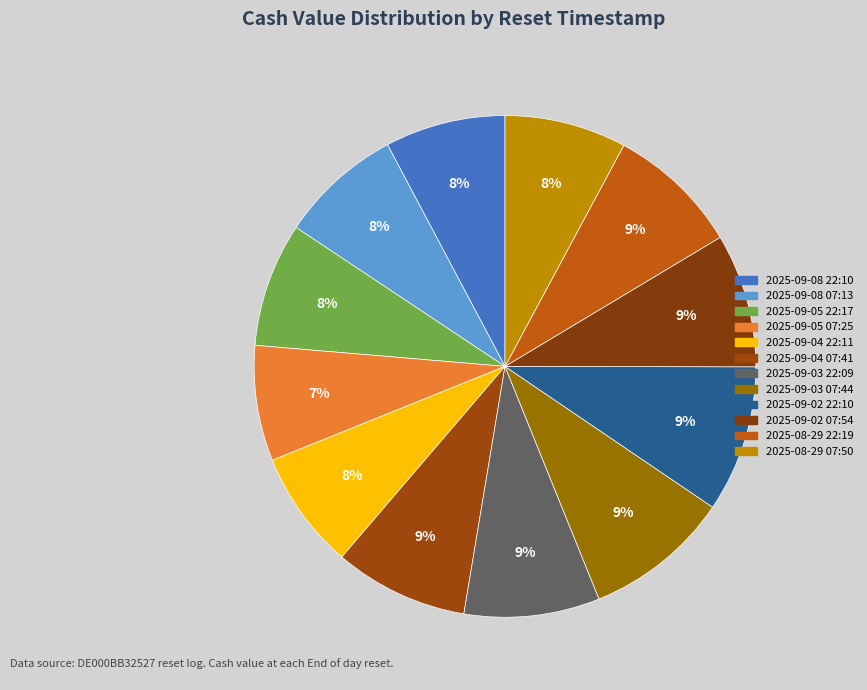

How many slices are in this pie chart?

12